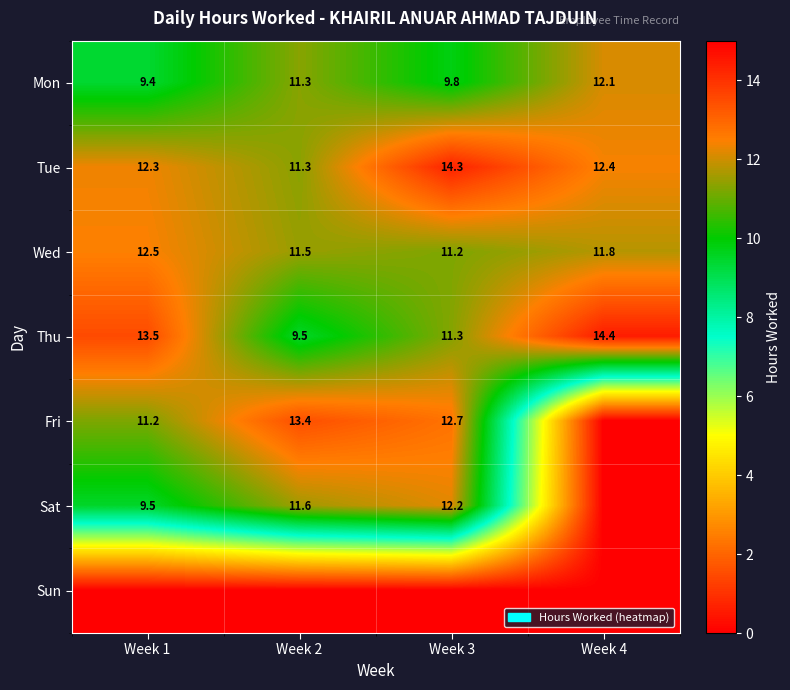

Is it true that Fri equals 11.2 at Week 1?

True